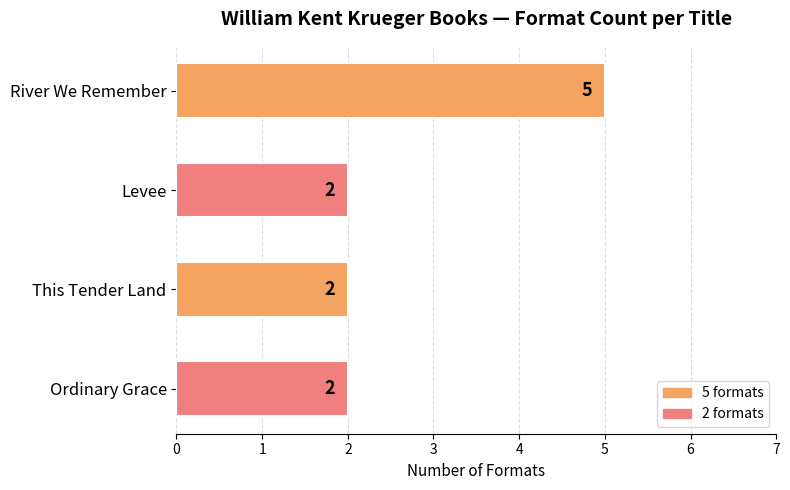

How many values are between 2 and 5?

4